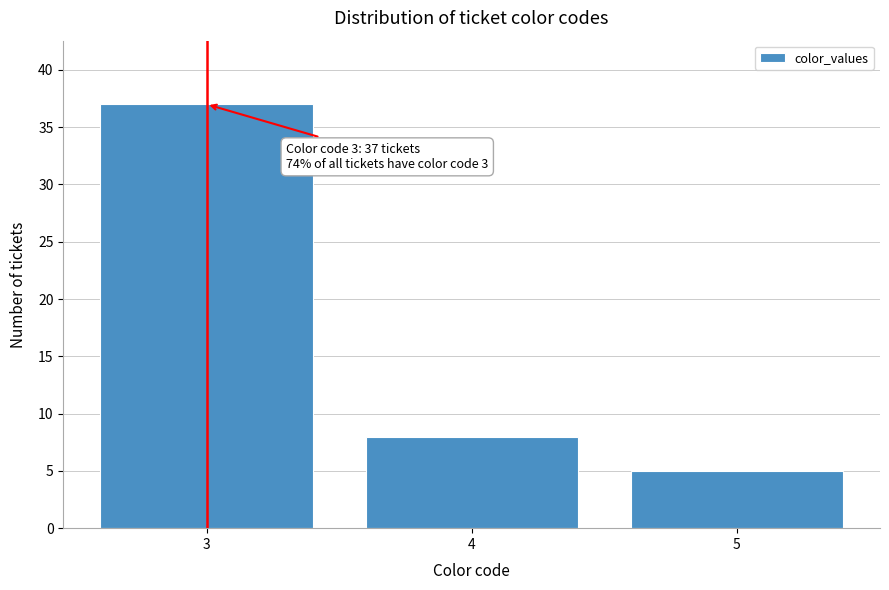

Reading left to right, what are all the values shown in this chart?

3=37	4=8	5=5